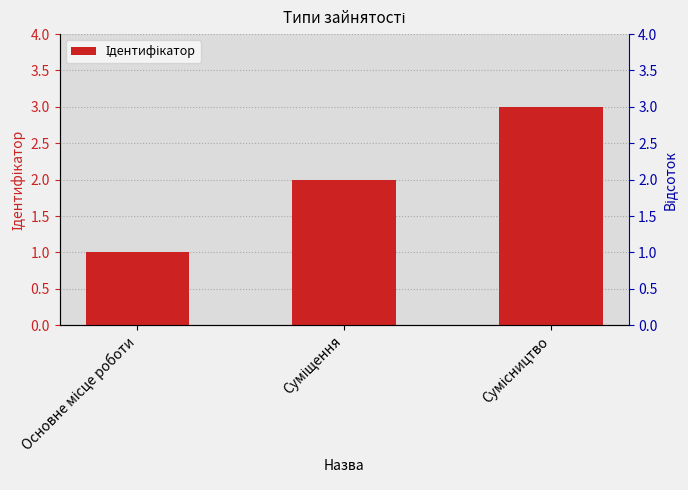

Between Суміщення and Основне місце роботи, which is larger?

Суміщення